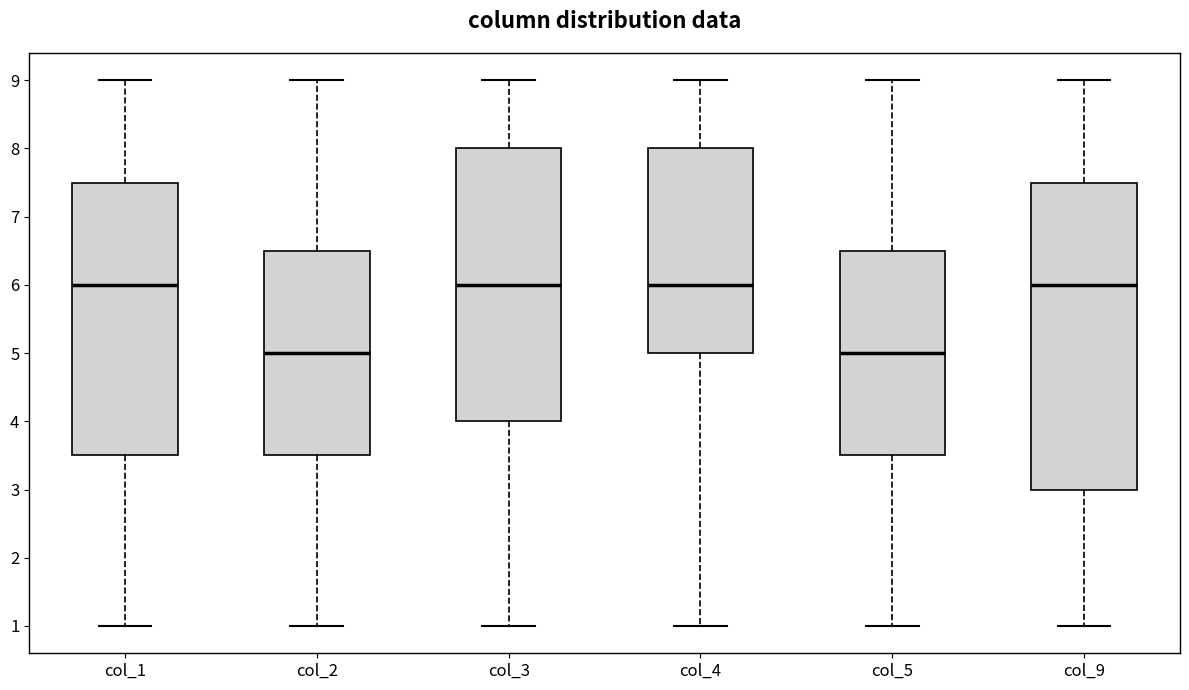

Where does the median line of the box for col_2 sit on the y-axis? The values are not printed on the chart, so give them approximately, as read against the axis.

5.0